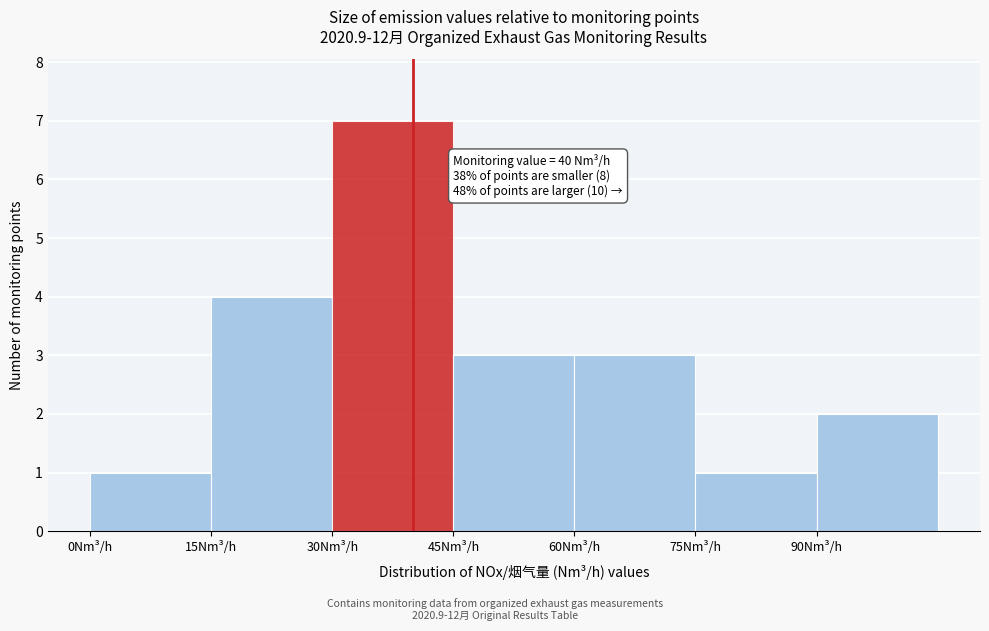

Over which range of the x-axis is the bar tallest?

30 to 45